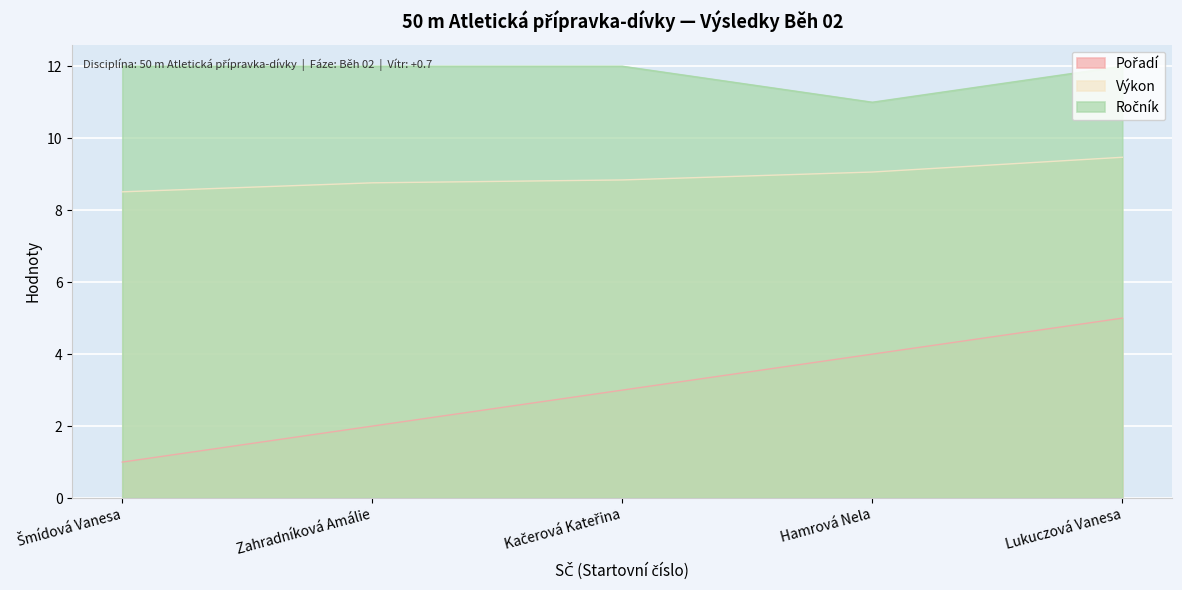

True or false: Výkon has a value of 9.1 at Hamrová Nela.

True